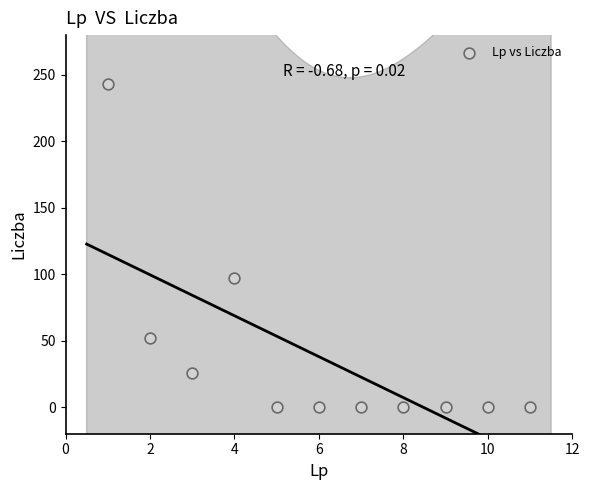

What is the range of Y values (max minus min)?

243